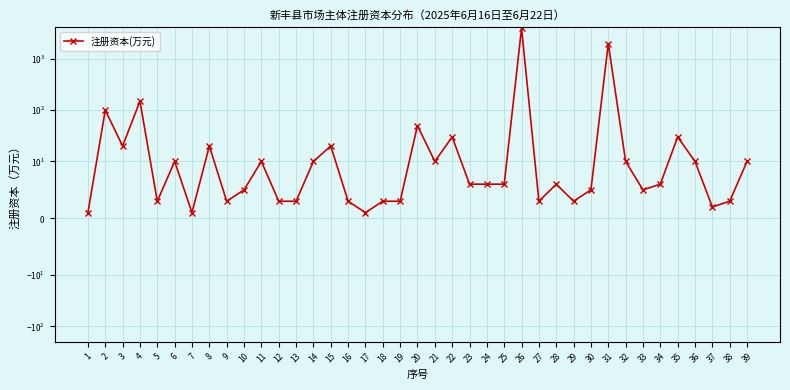

What is the sum of the values at 7 and 27?

4